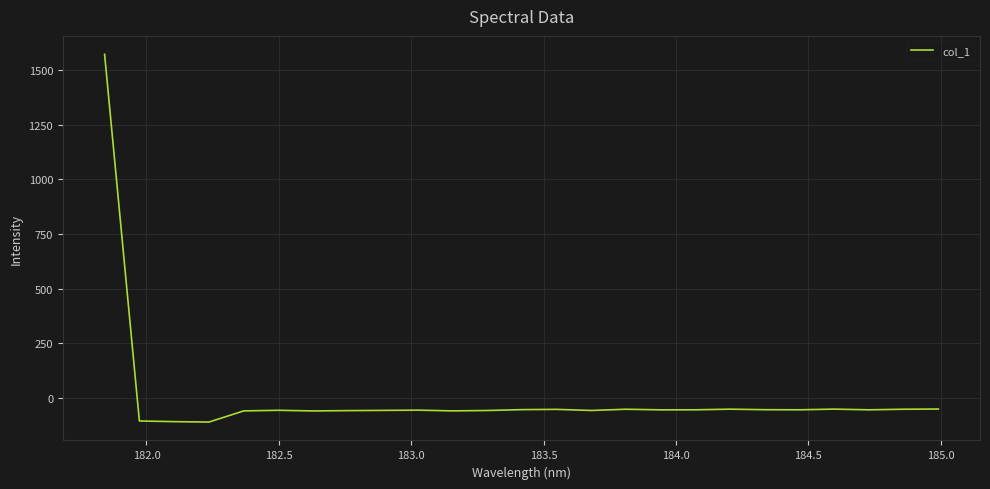

What is the difference between the maximum and minimum values?

1682.1